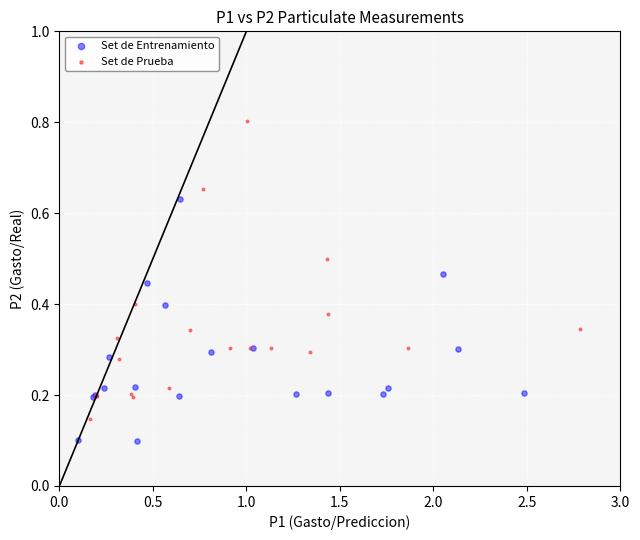

Which series has the widest spread of Y values?

Set de Prueba